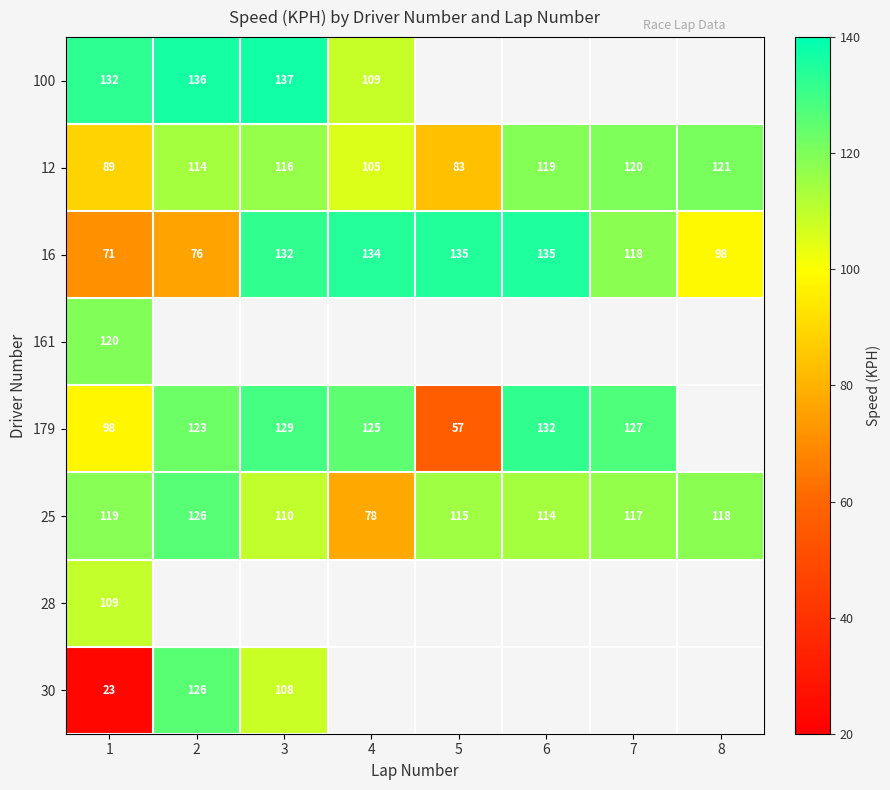

What is the total value across all series at 1?

761.0